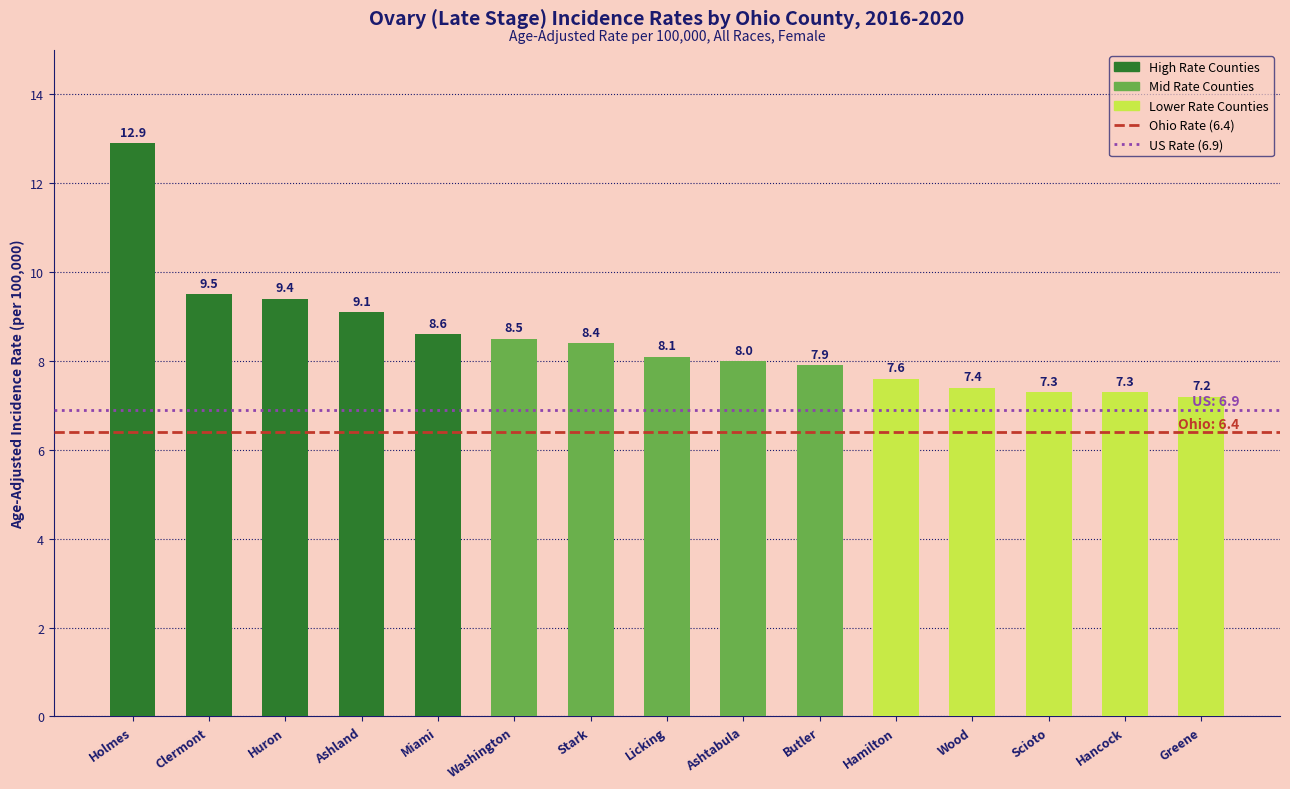

Where is the data nearest to the value 10?

Clermont